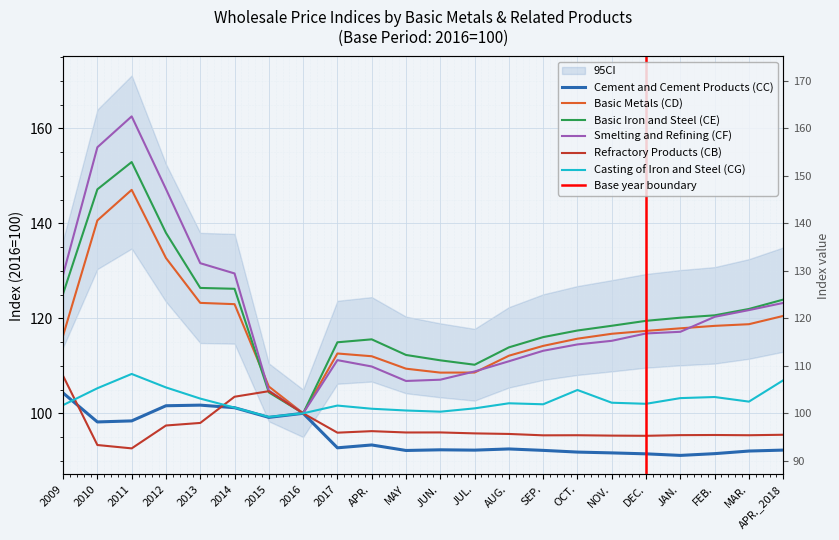

Rank the series at MAR. from lowest to highest value.

Cement and Cement Products (CC), Refractory Products (CB), Casting of Iron and Steel (CG), Basic Metals (CD), Smelting and Refining (CF), Basic Iron and Steel (CE)